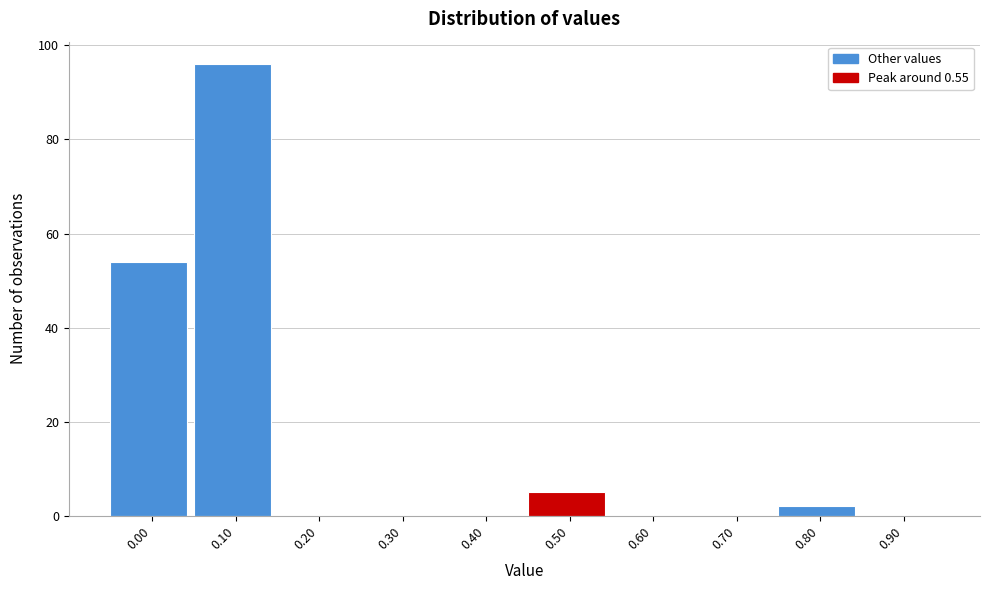

Reading right to left, list all the values displayed in this chart.

0.90=0	0.80=2	0.70=0	0.60=0	0.50=5	0.40=0	0.30=0	0.20=0	0.10=96	0.00=54